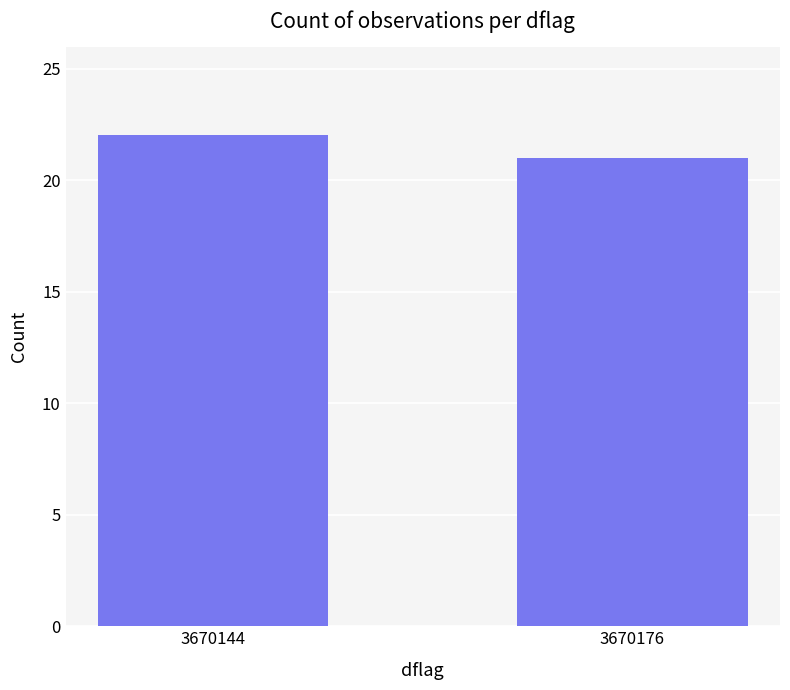

Reading right to left, extract all data points from this chart.

21	22